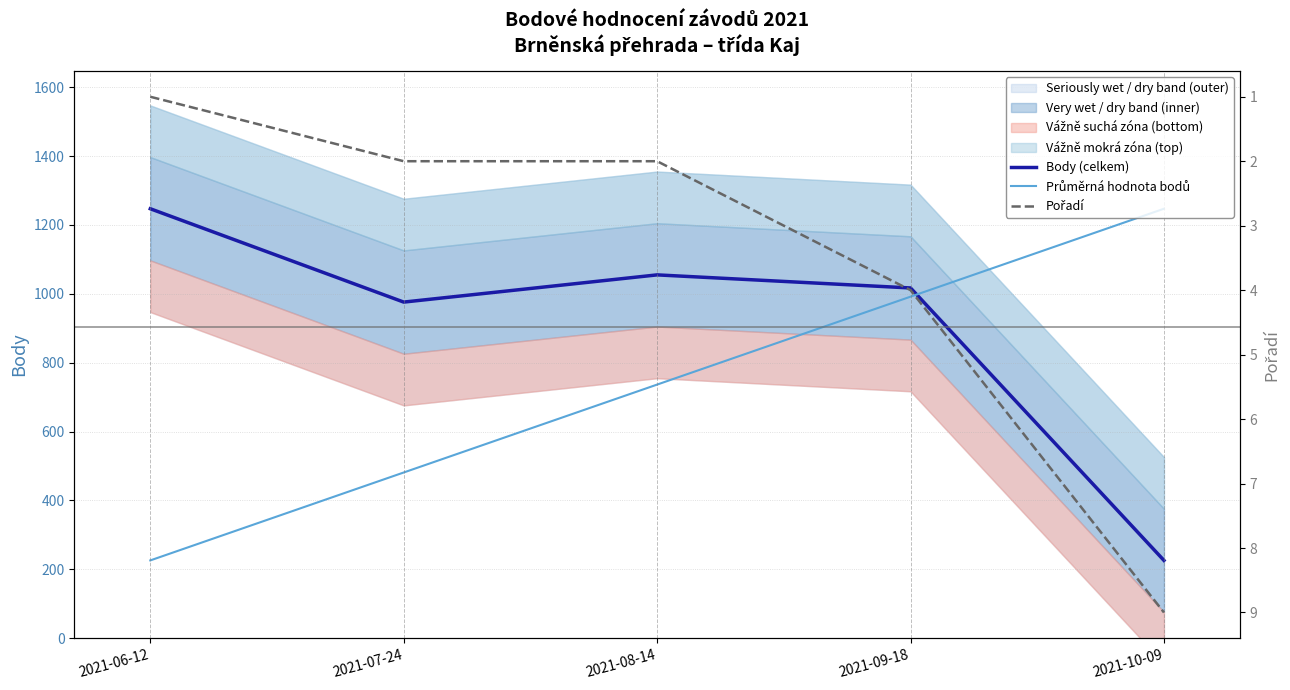

True or false: Pořadí and Body (celkem) cross at least once.

False